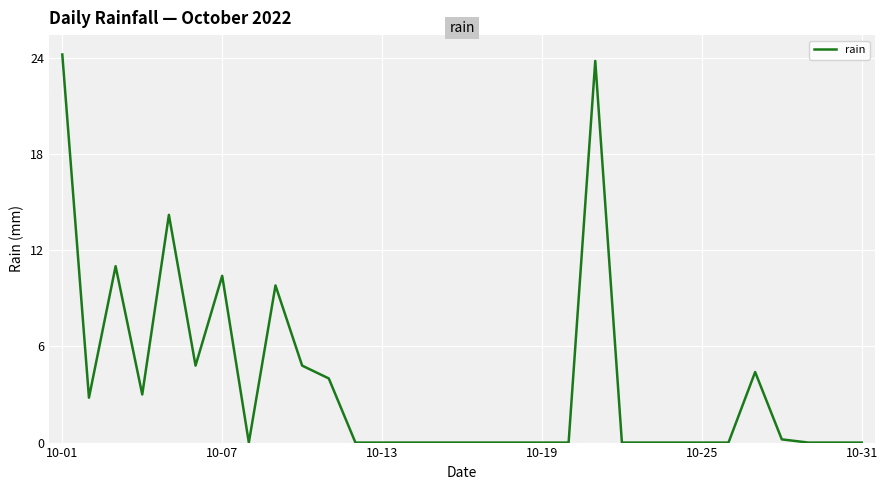

What is the difference between the maximum and minimum values?

24.2